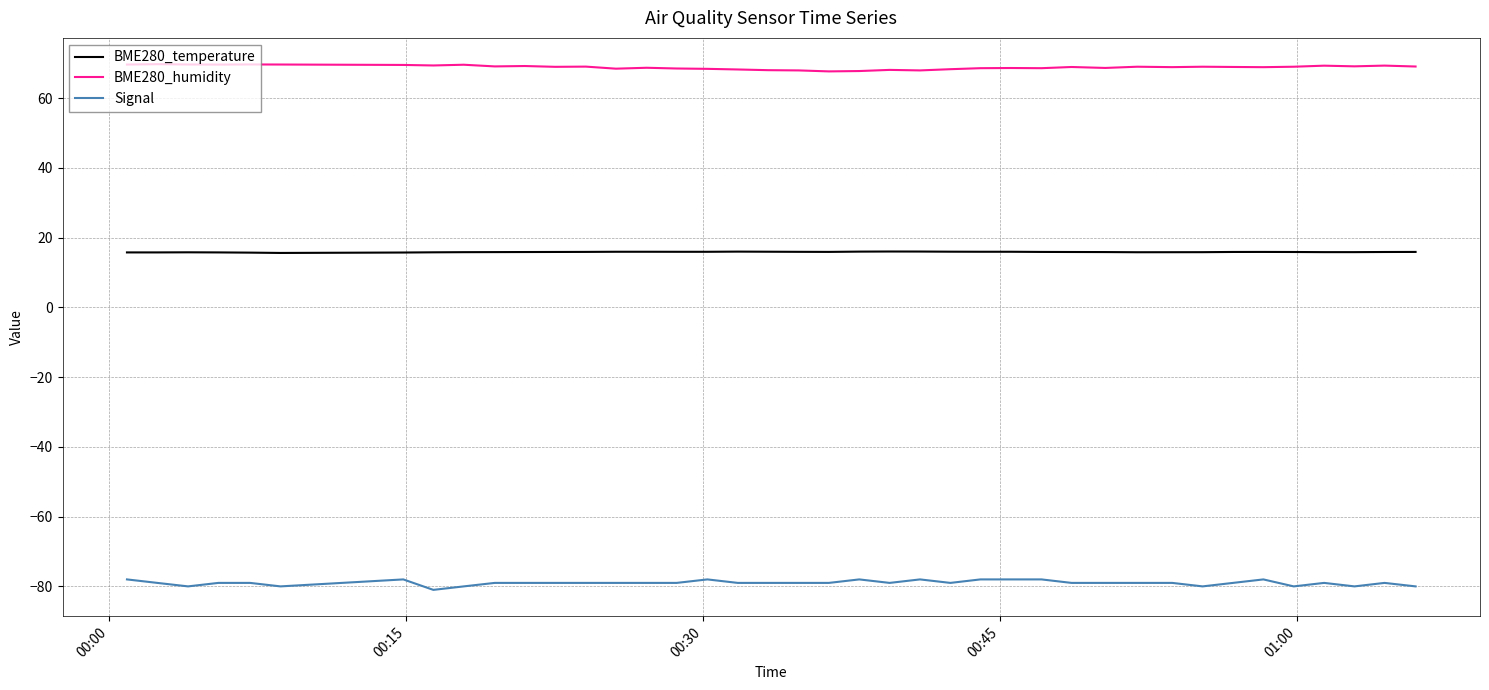

What is the maximum value shown in the chart?

69.7